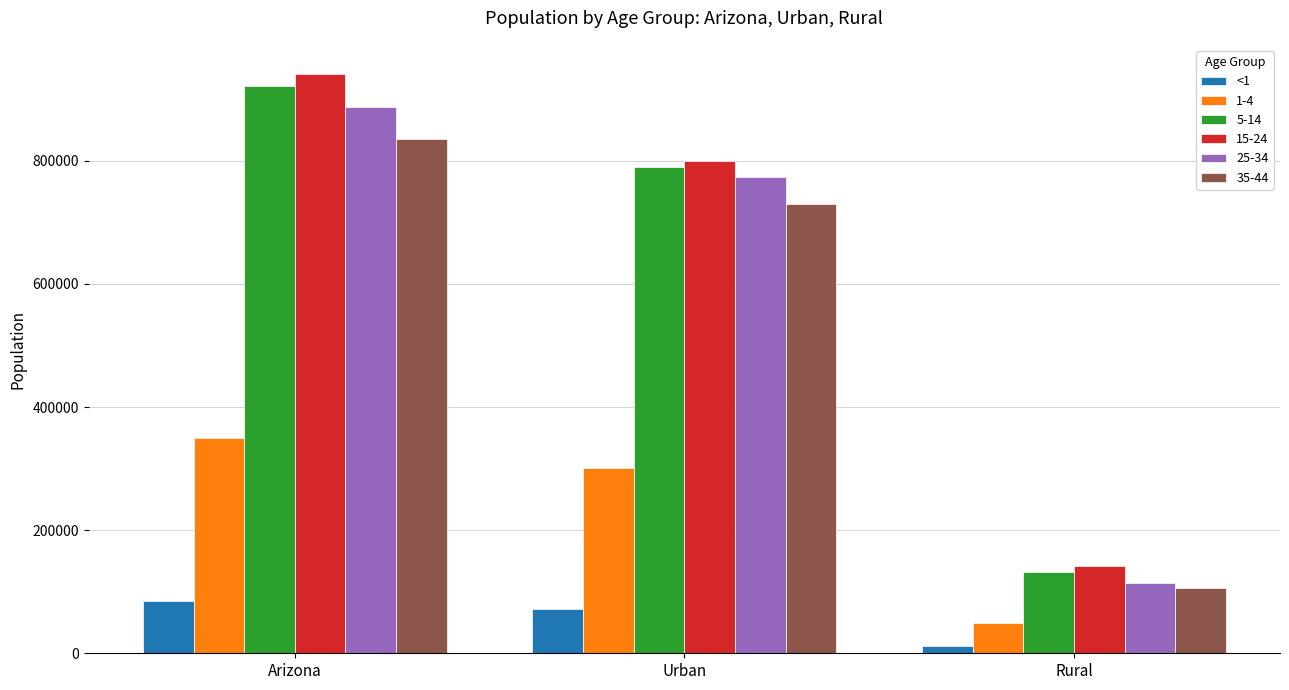

List the labels in order of 35-44 value, largest first.

Arizona, Urban, Rural